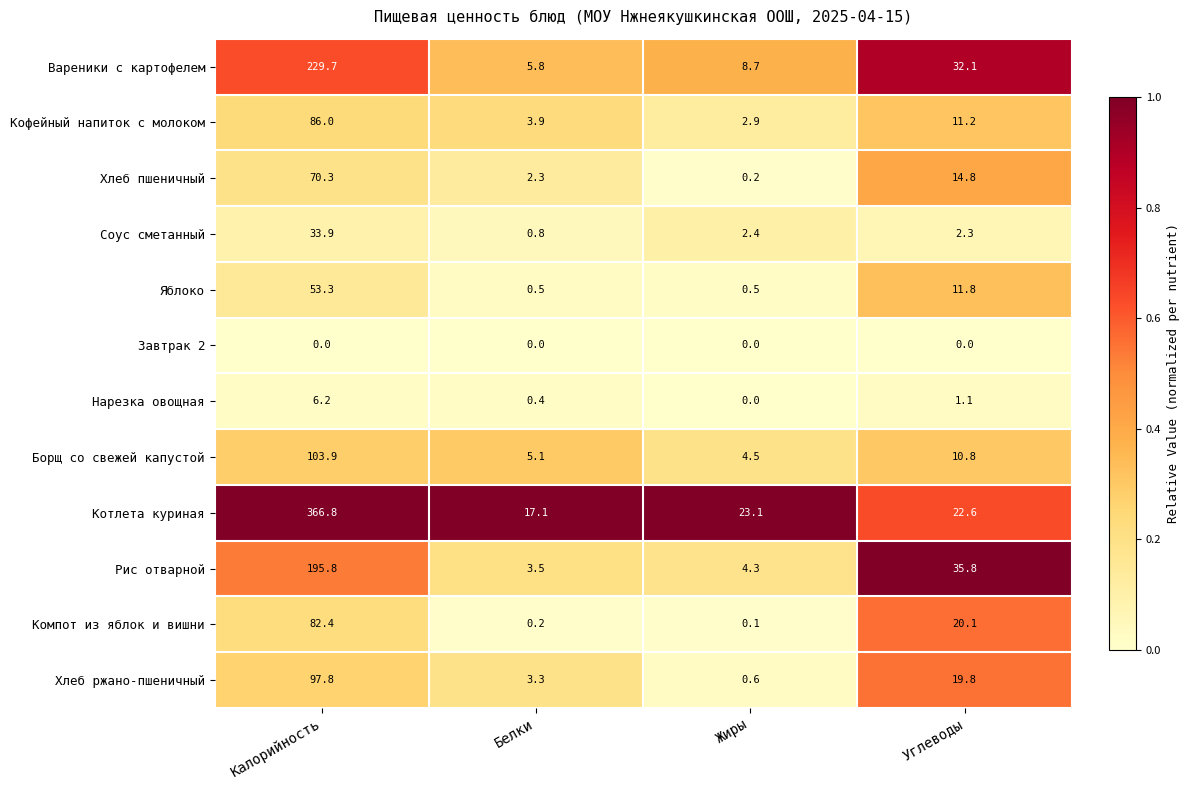

Which category has the highest value across all series?

Калорийность